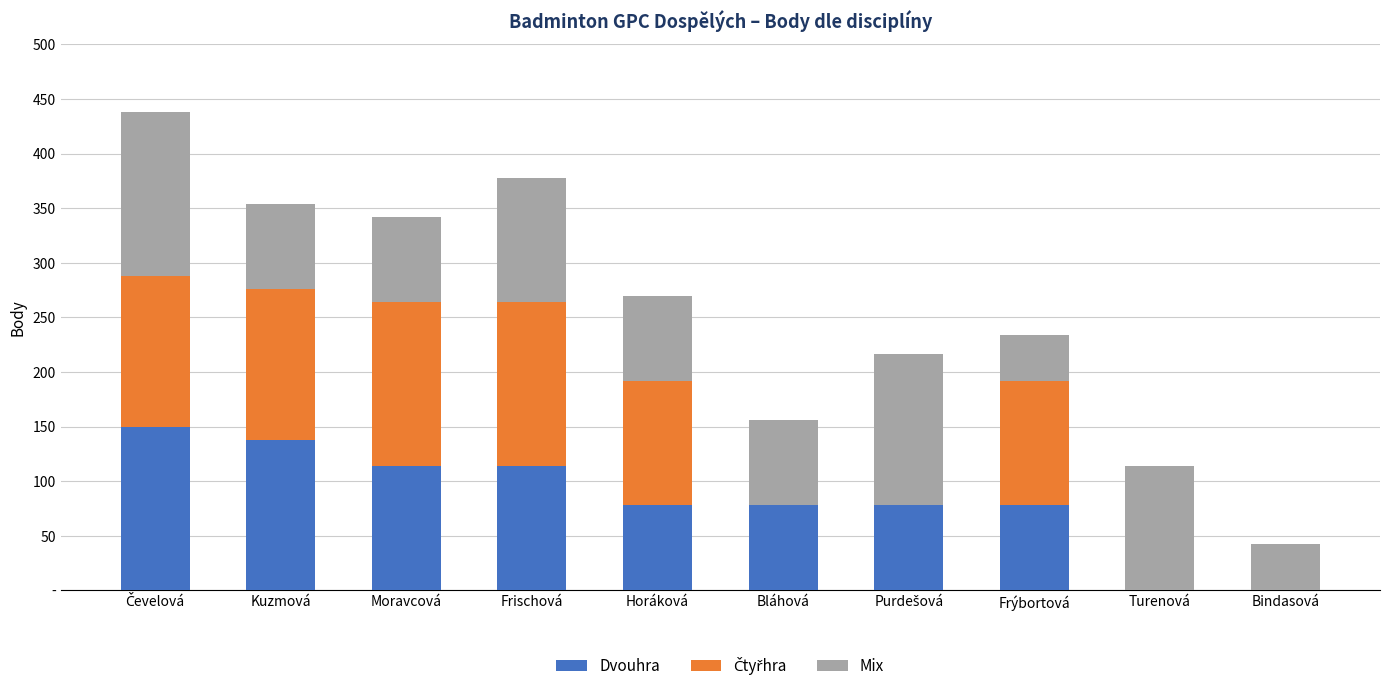

Rank the series by their maximum value, from lowest to highest.

Dvouhra, Čtyřhra, Mix